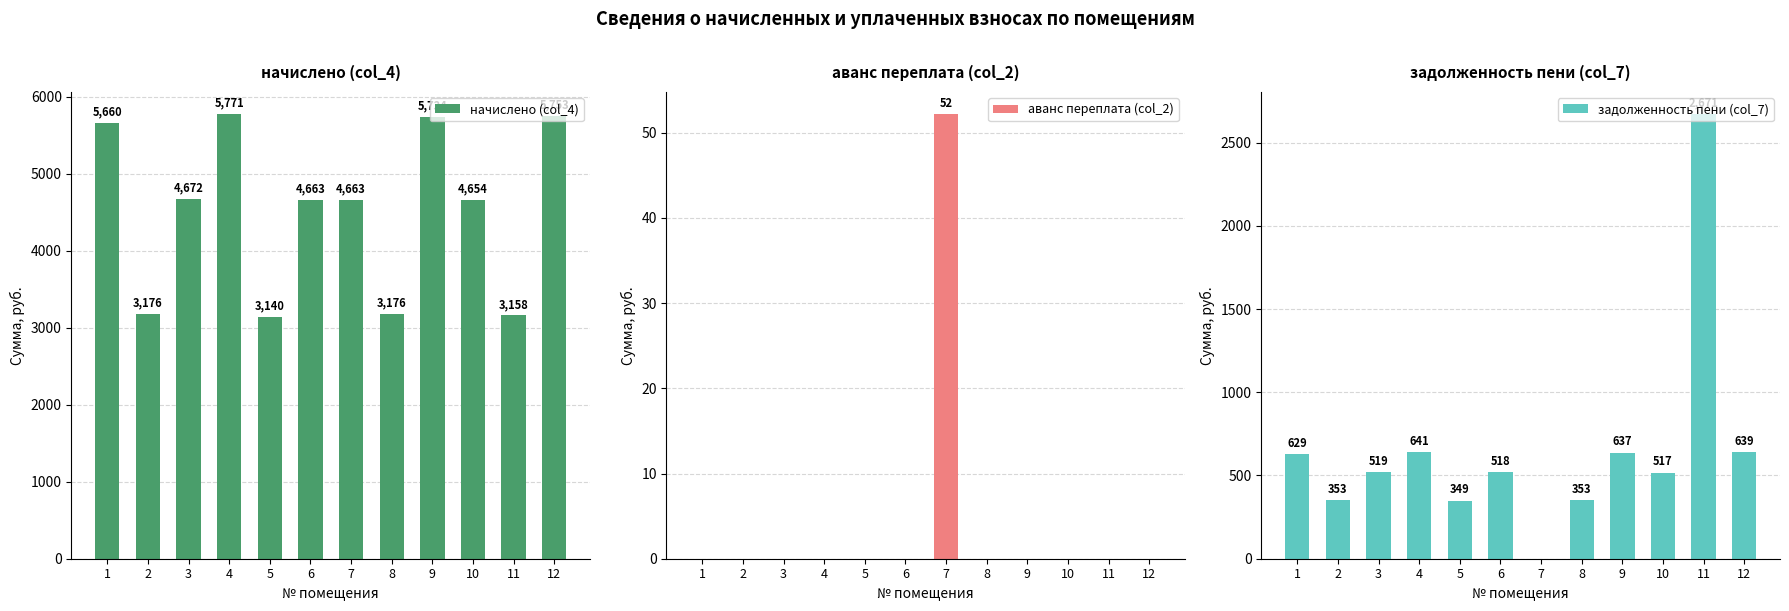

Rank the categories by начислено (col_4) value from highest to lowest.

4, 12, 9, 1, 3, 6, 7, 10, 2, 8, 11, 5